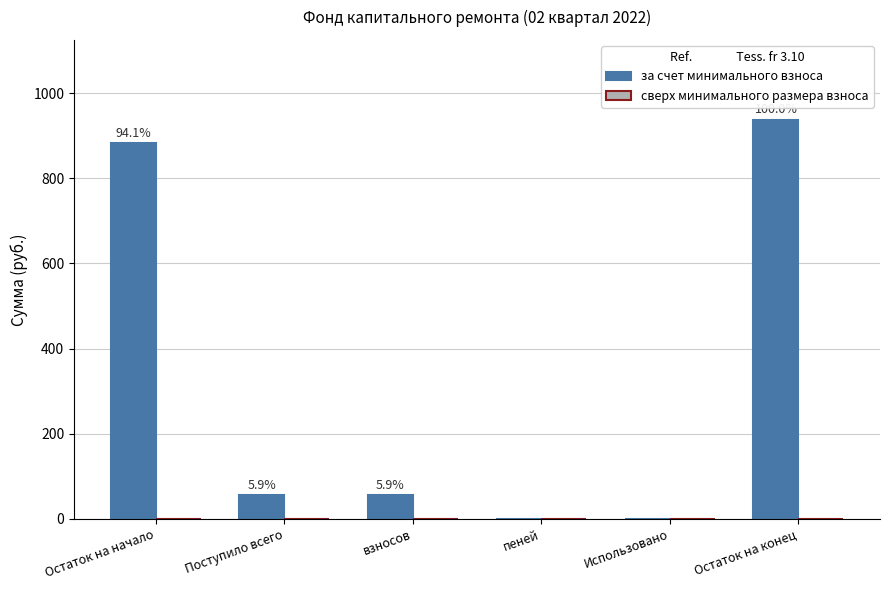

Are the bars horizontal?

No